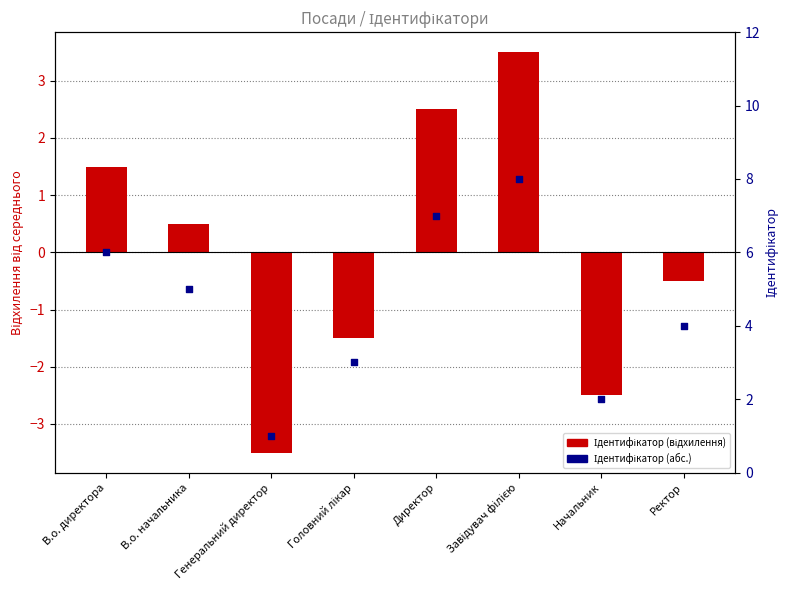

Is the value of Ідентифікатор (абс.) at Завідувач філією greater than the value of Ідентифікатор (відхилення від середнього) at В.о. директора?

Yes